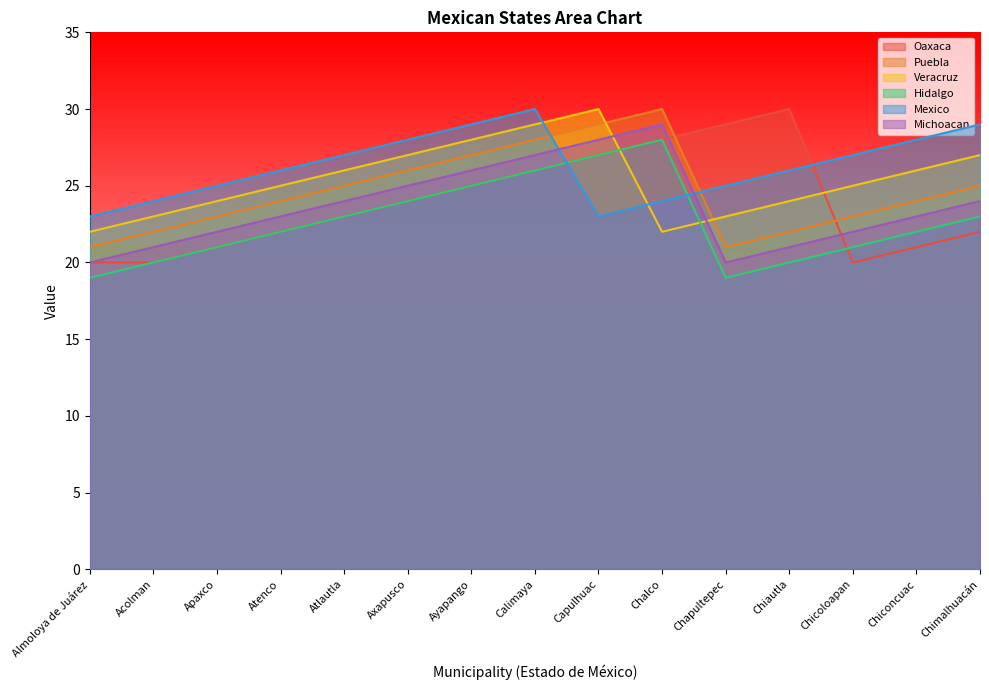

Where is the first local maximum for Puebla?

Chalco